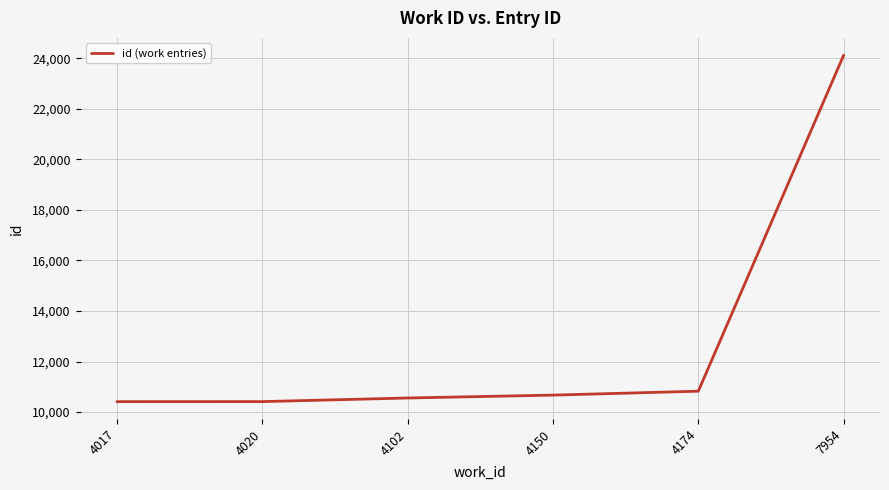

How many values are below 10672?

3